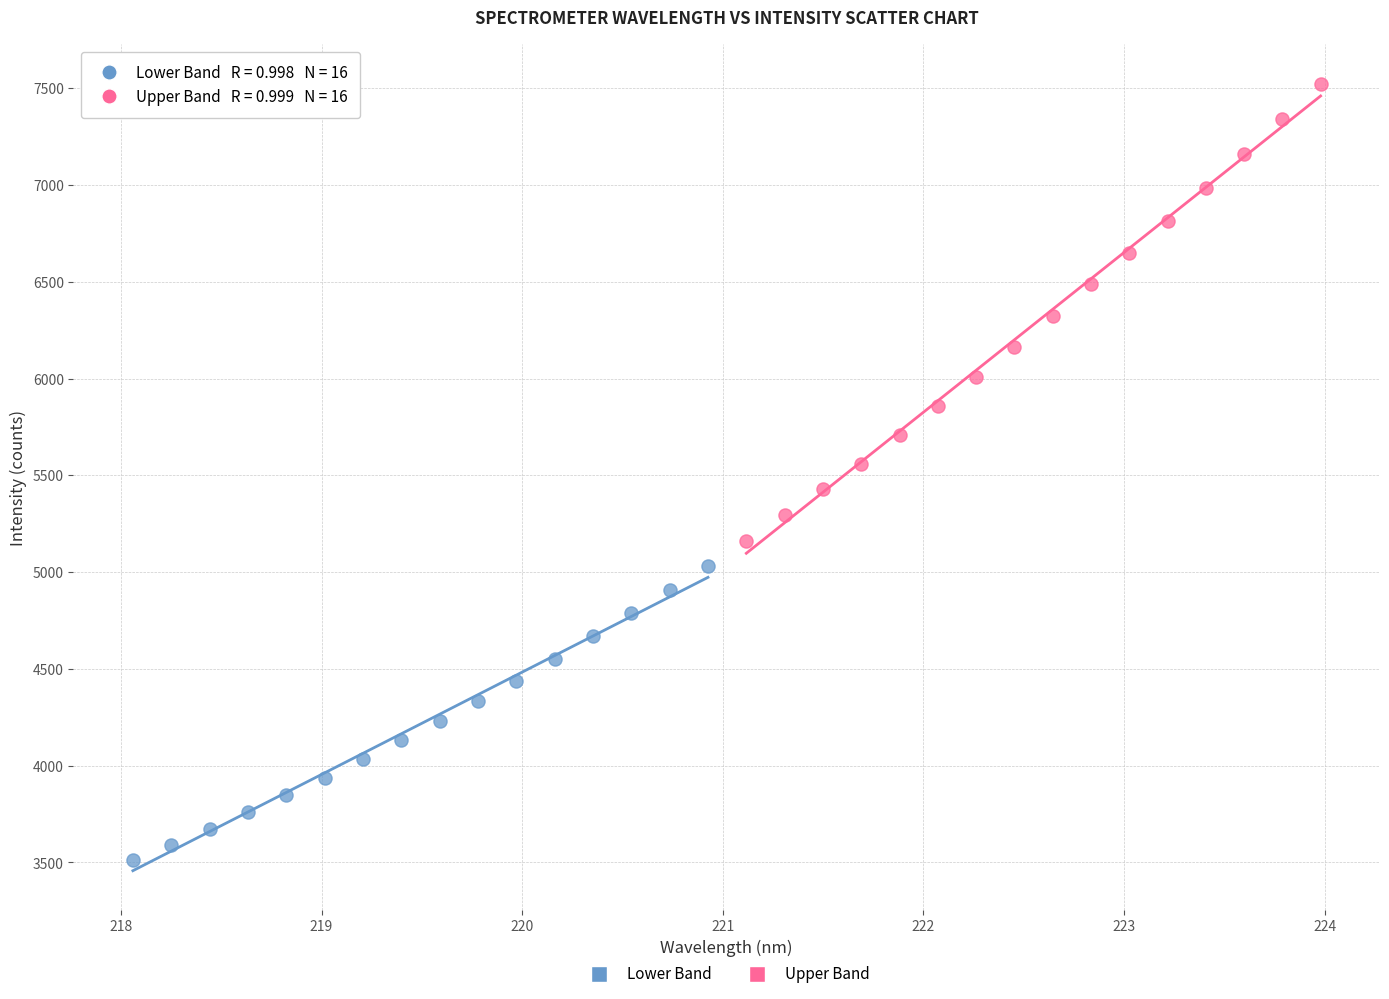

What are all the series names shown in the legend?

Lower Band, Upper Band